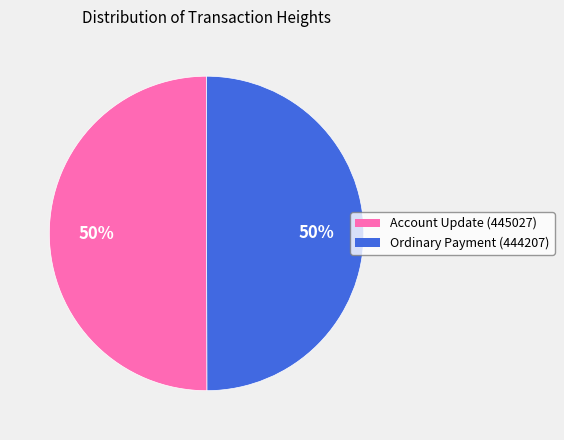

To the nearest percent, what is the combined percentage of Account Update (445027) and Ordinary Payment (444207)?

100%